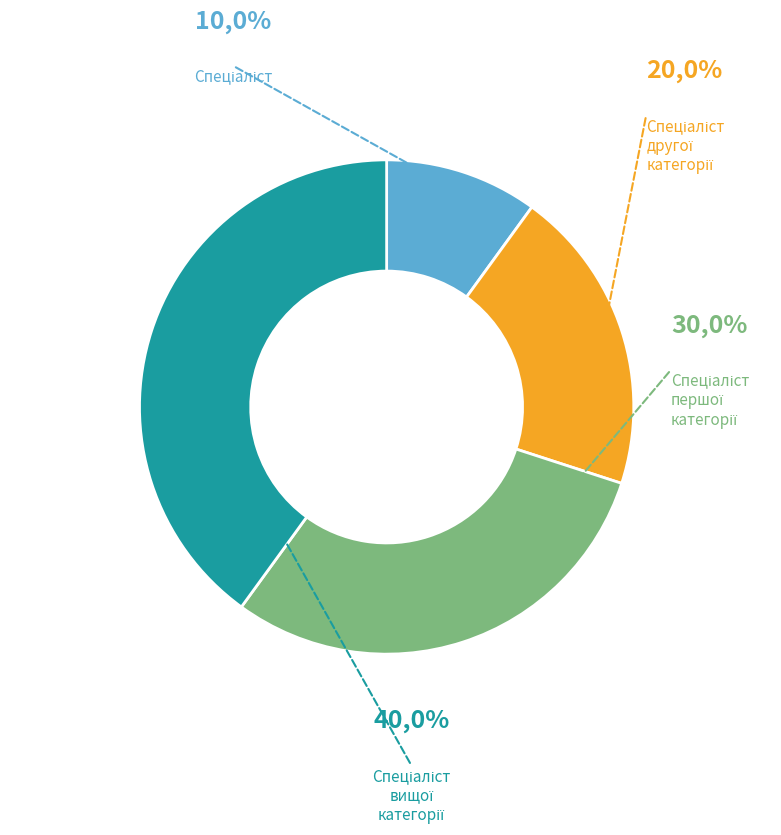

How much of the chart is everything except Спеціаліст другої категорії?

80.0%